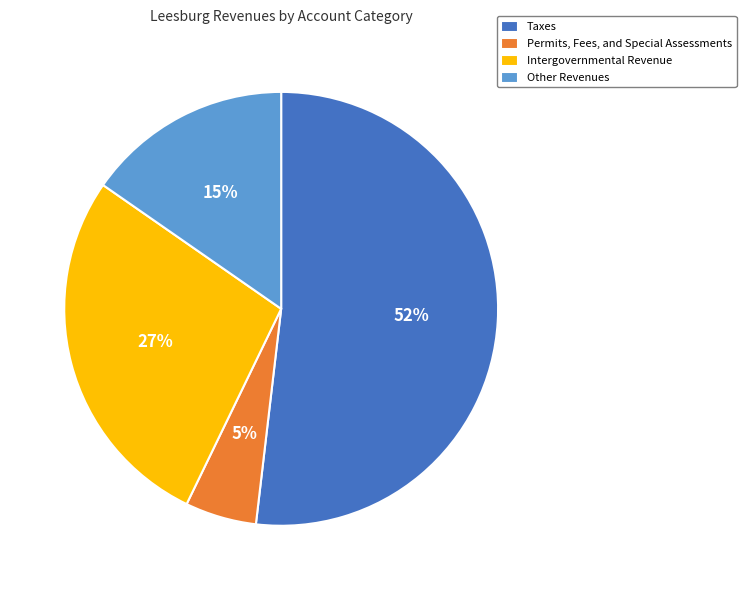

Is the sum of Intergovernmental Revenue and Permits, Fees, and Special Assessments greater than half?

No